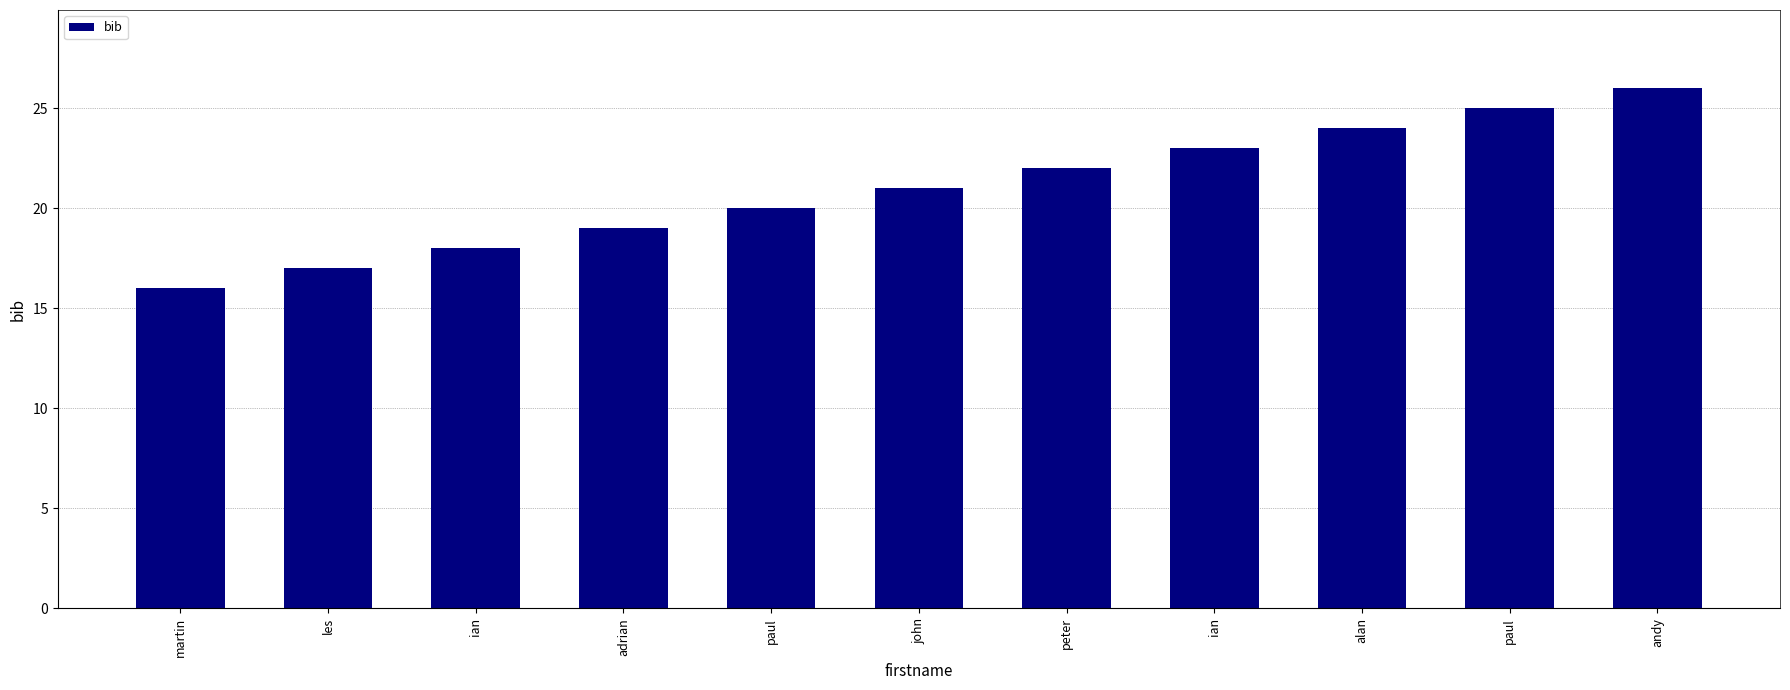

How many values are below 21?

5